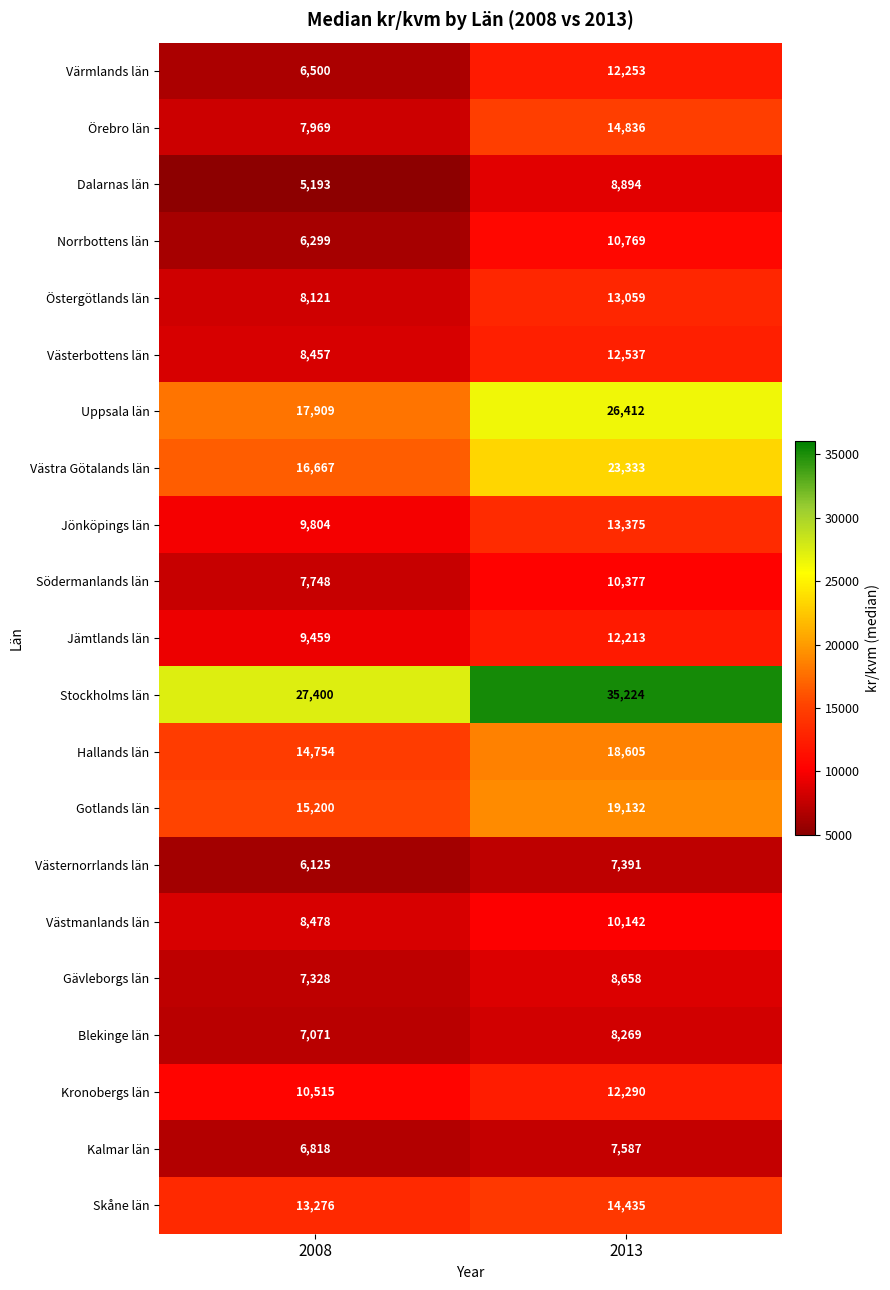

True or false: Jämtlands län has a value of 2050 at 2008.

False